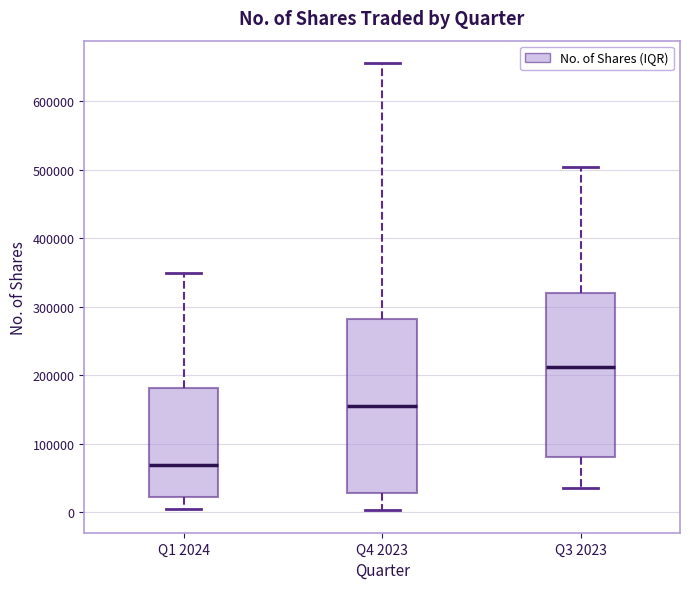

Reading left to right, read every box against the y-axis: the position of its median line, the range the box covers, and the ends of its whiskers. The values are not printed on the chart, so give them approximately, as read against the axis.

Q1 2024: median 70000, box 20000 to 180000, whiskers 0 to 350000
Q4 2023: median 150000, box 30000 to 280000, whiskers 0 to 660000
Q3 2023: median 210000, box 80000 to 320000, whiskers 40000 to 500000